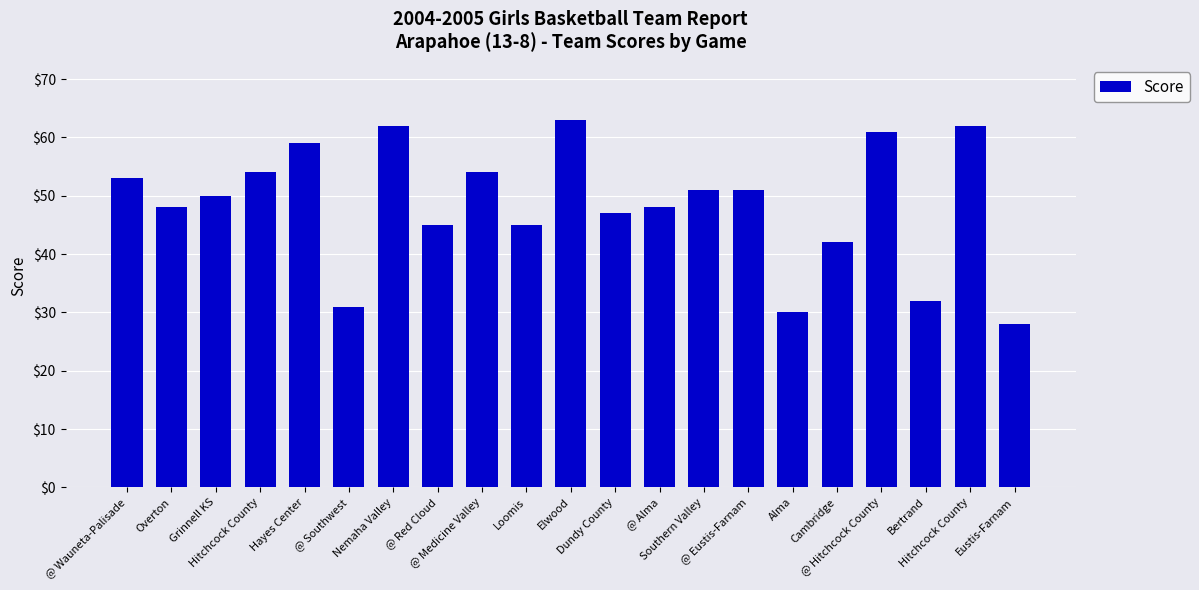

Reading right to left, what are all the values shown in this chart?

Eustis-Farnam=28	Hitchcock County=62	Bertrand=32	@ Hitchcock County=61	Cambridge=42	Alma=30	@ Eustis-Farnam=51	Southern Valley=51	@ Alma=48	Dundy County=47	Elwood=63	Loomis=45	@ Medicine Valley=54	@ Red Cloud=45	Nemaha Valley=62	@ Southwest=31	Hayes Center=59	Hitchcock County=54	Grinnell KS=50	Overton=48	@ Wauneta-Palisade=53